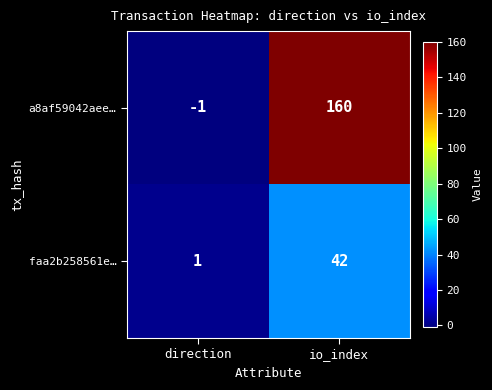

What is the average value of the faa2b258561e… series?

22